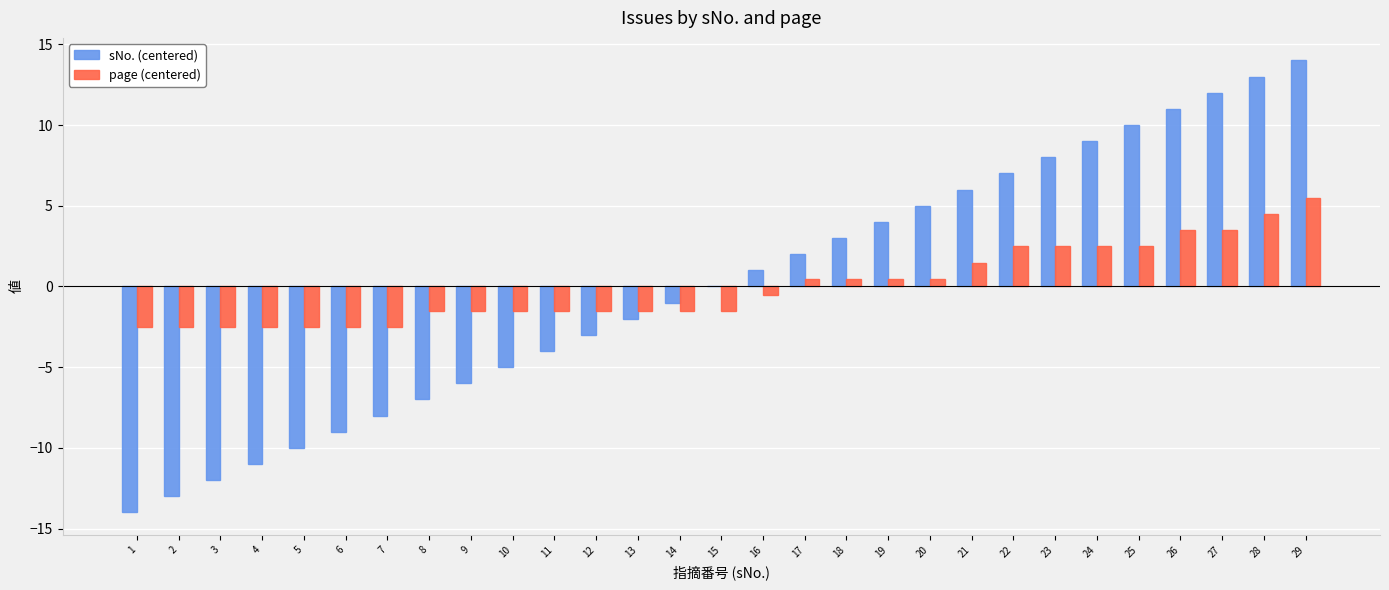

What is the difference between the page (centered) values at 1 and 18?

3.0